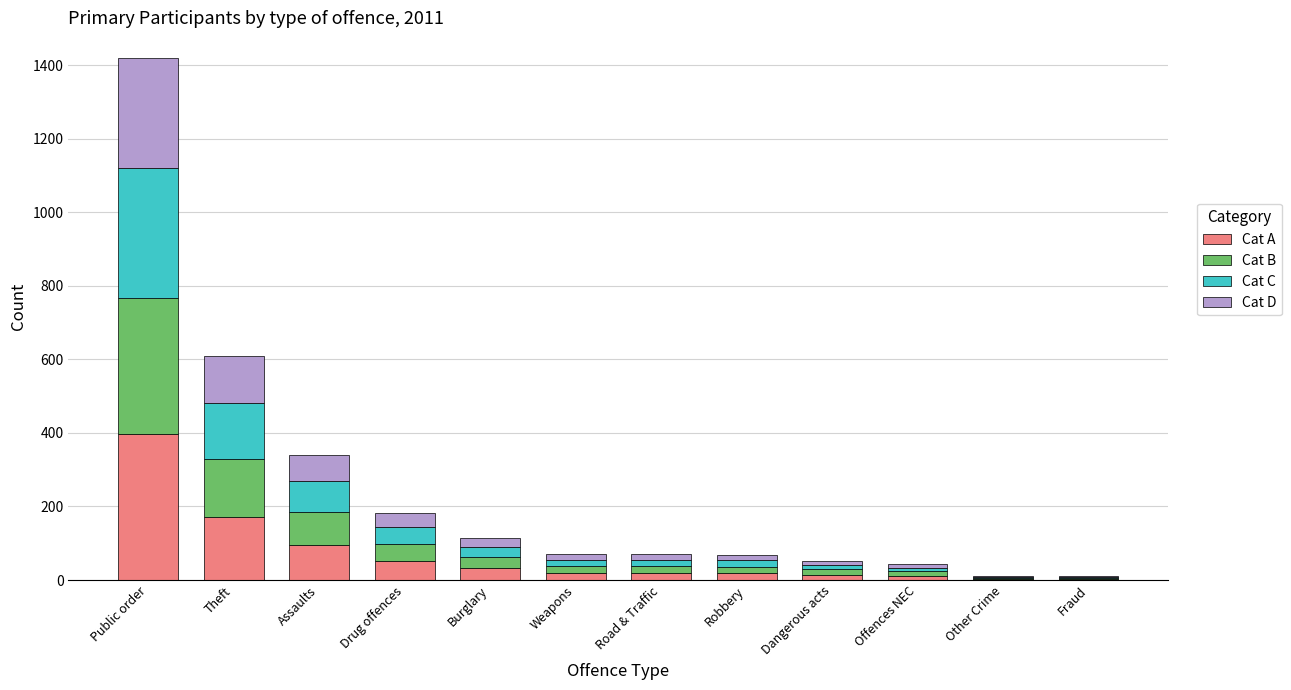

Are the bars horizontal?

No